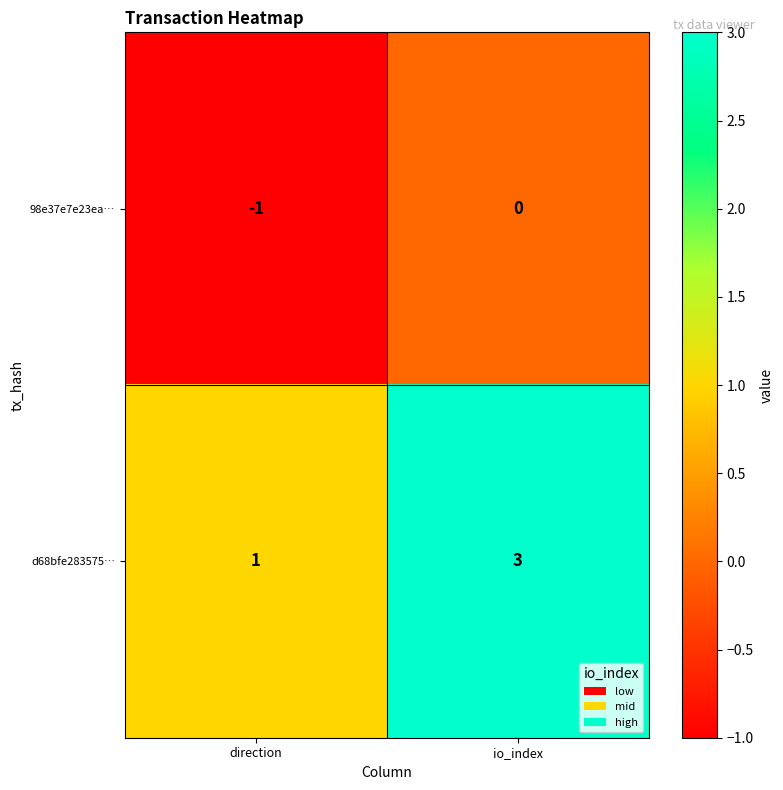

List the labels in order of d68bfe283575… value, largest first.

io_index, direction